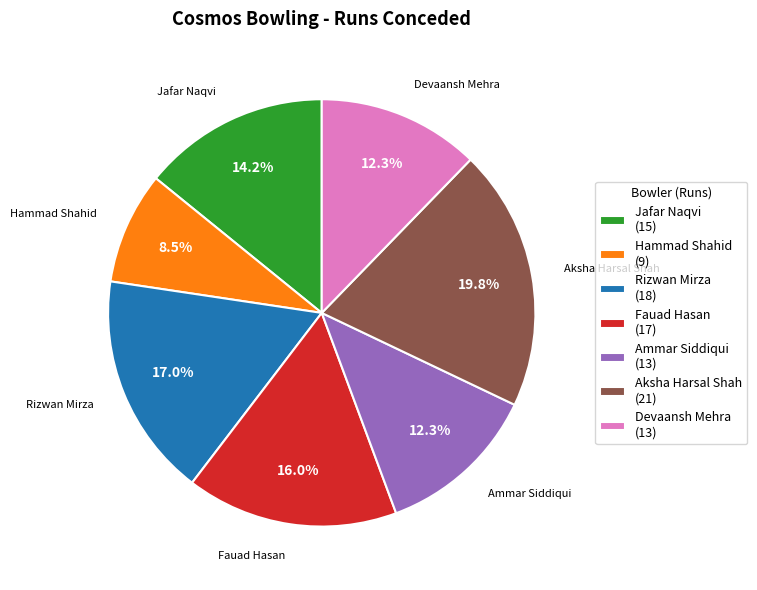

Which slice is the largest?

Aksha Harsal Shah